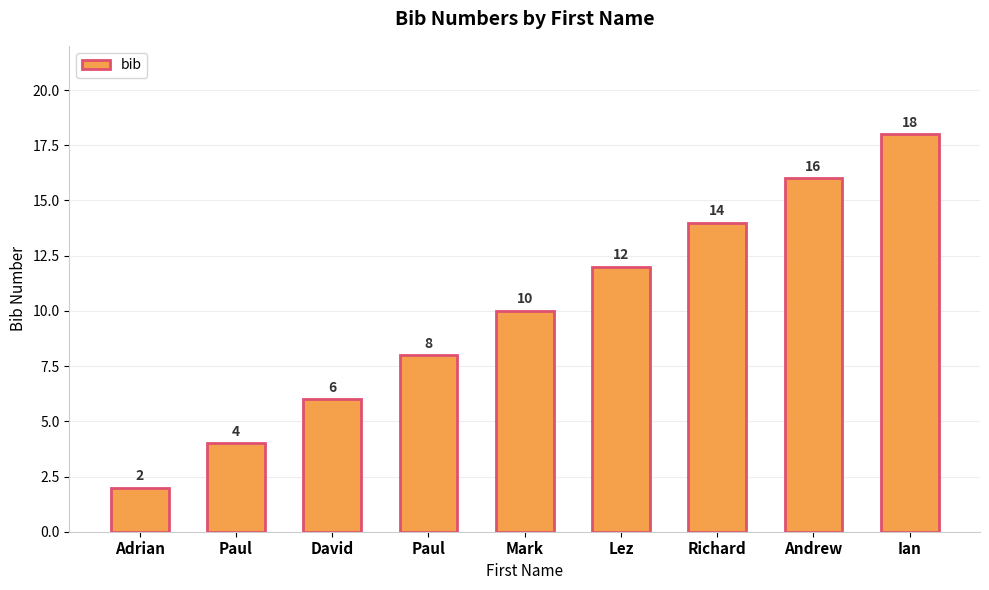

Count the number of data series in this chart.

1